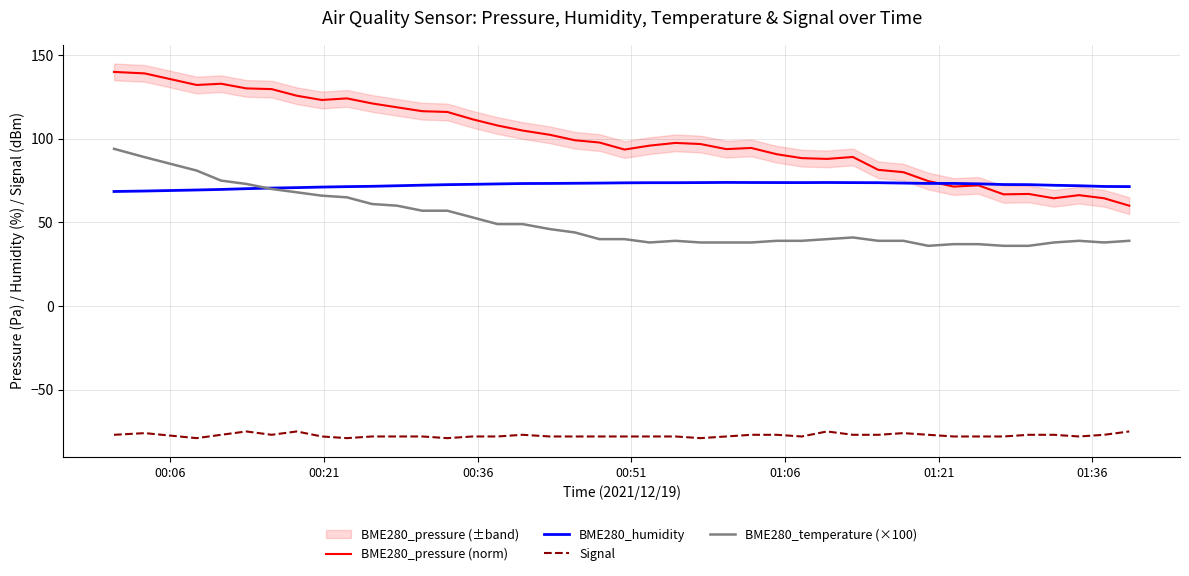

True or false: BME280_humidity and BME280_temperature (×100) intersect in this chart.

True